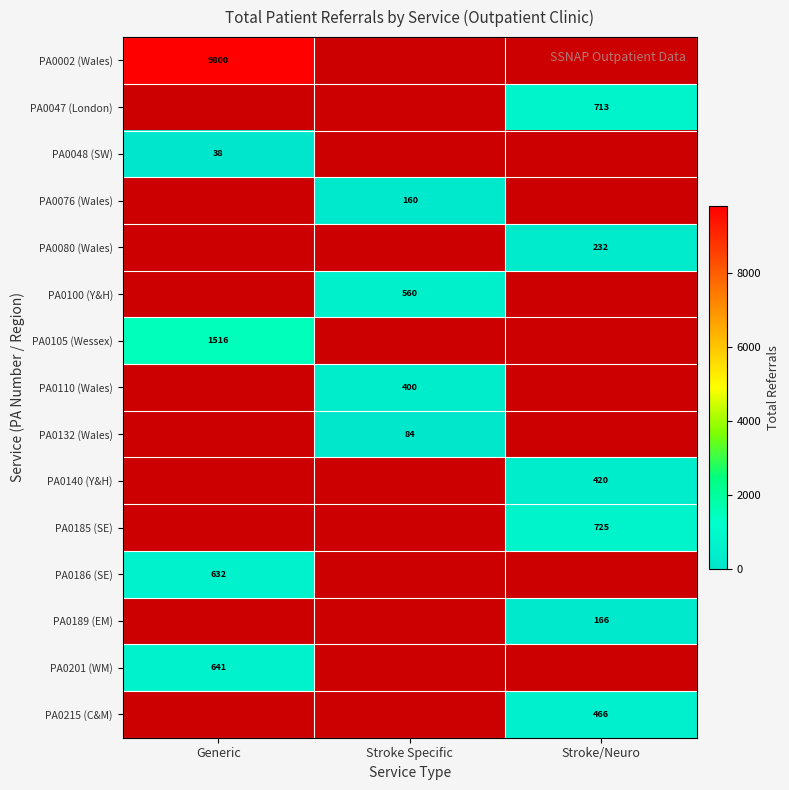

The PA0100 (Y&H) series shows 887 at Stroke Specific. True or false?

False